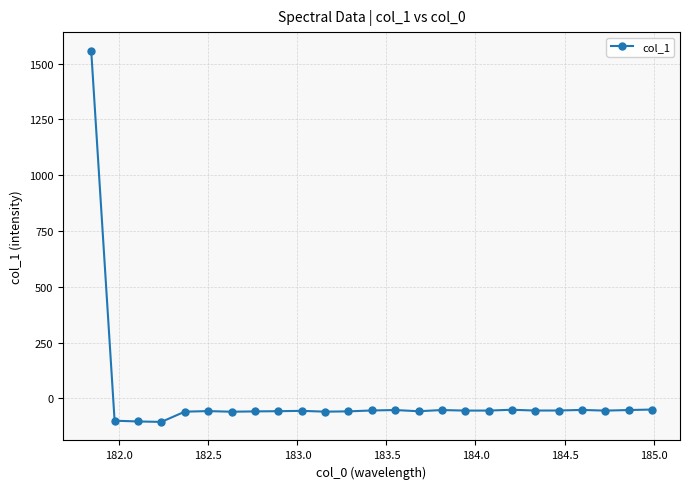

Does the chart have visible grid lines?

Yes